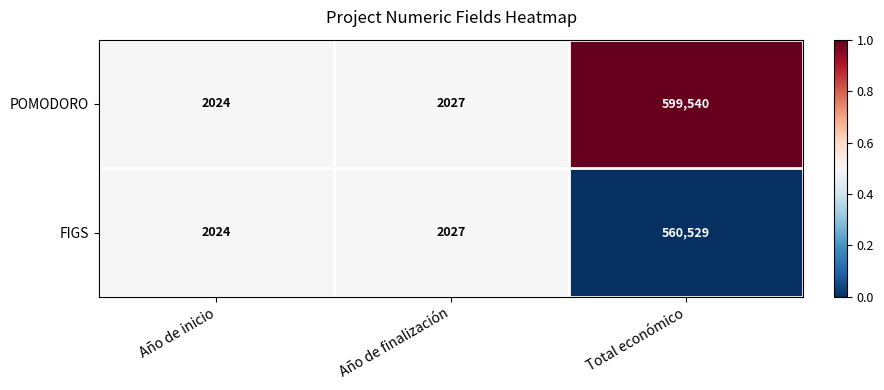

What is the average value of the FIGS series?

188193